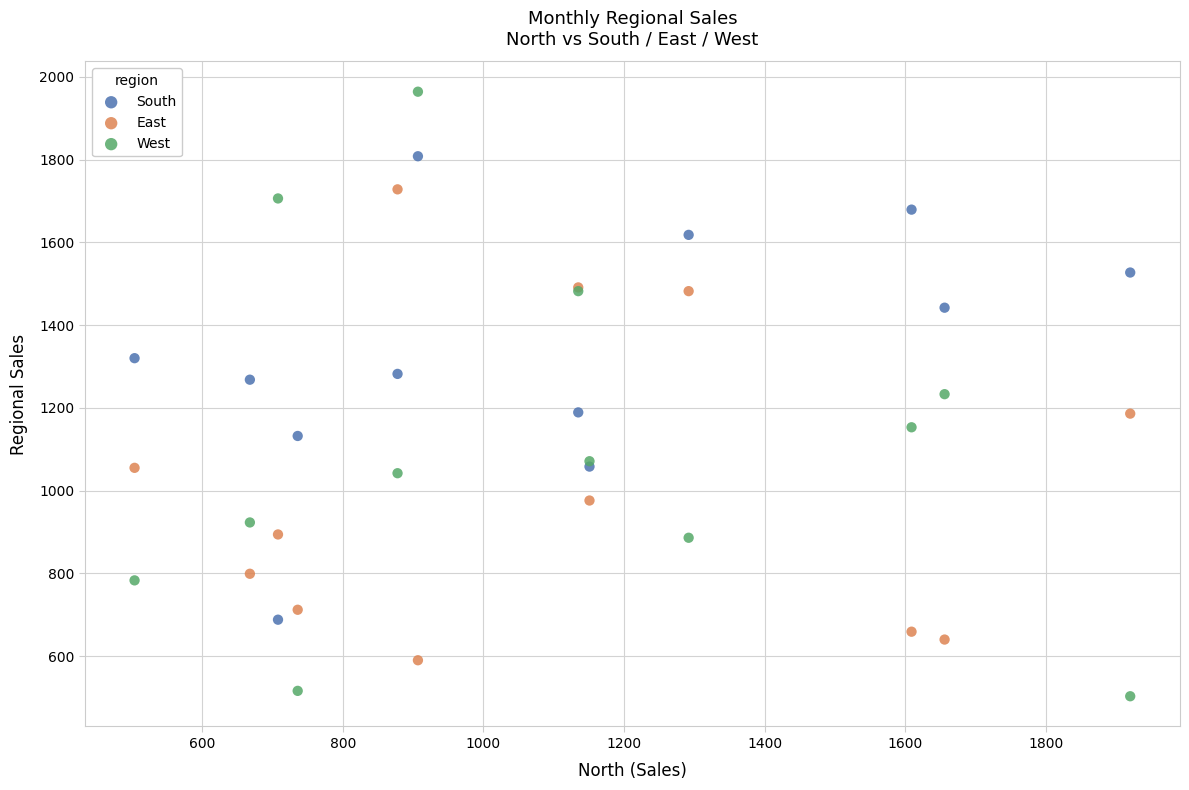

Which series has the widest spread of Y values?

West